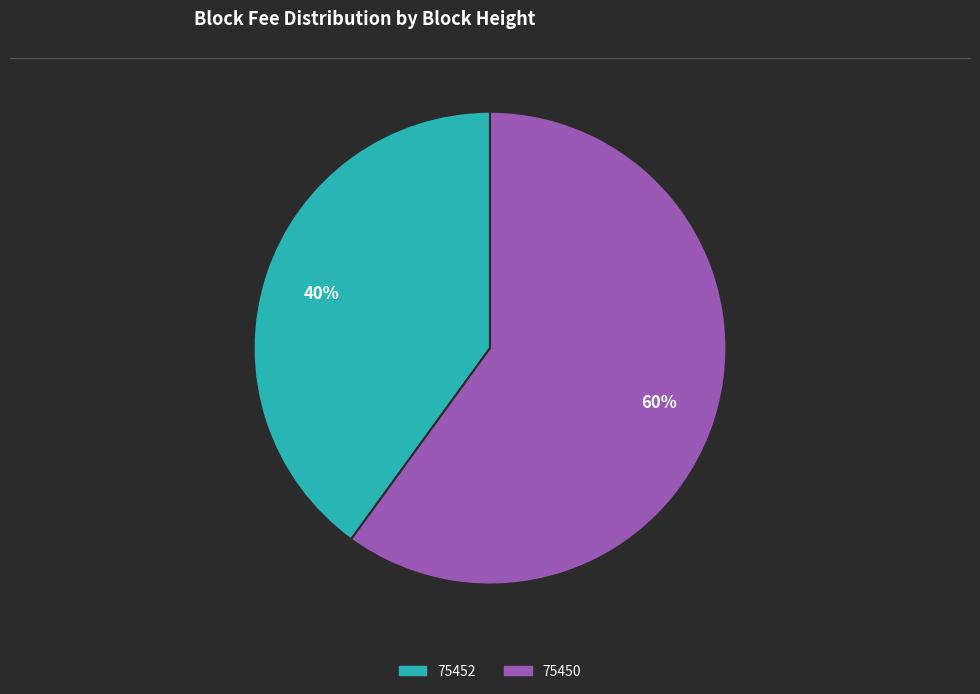

Which slice is the largest?

75450